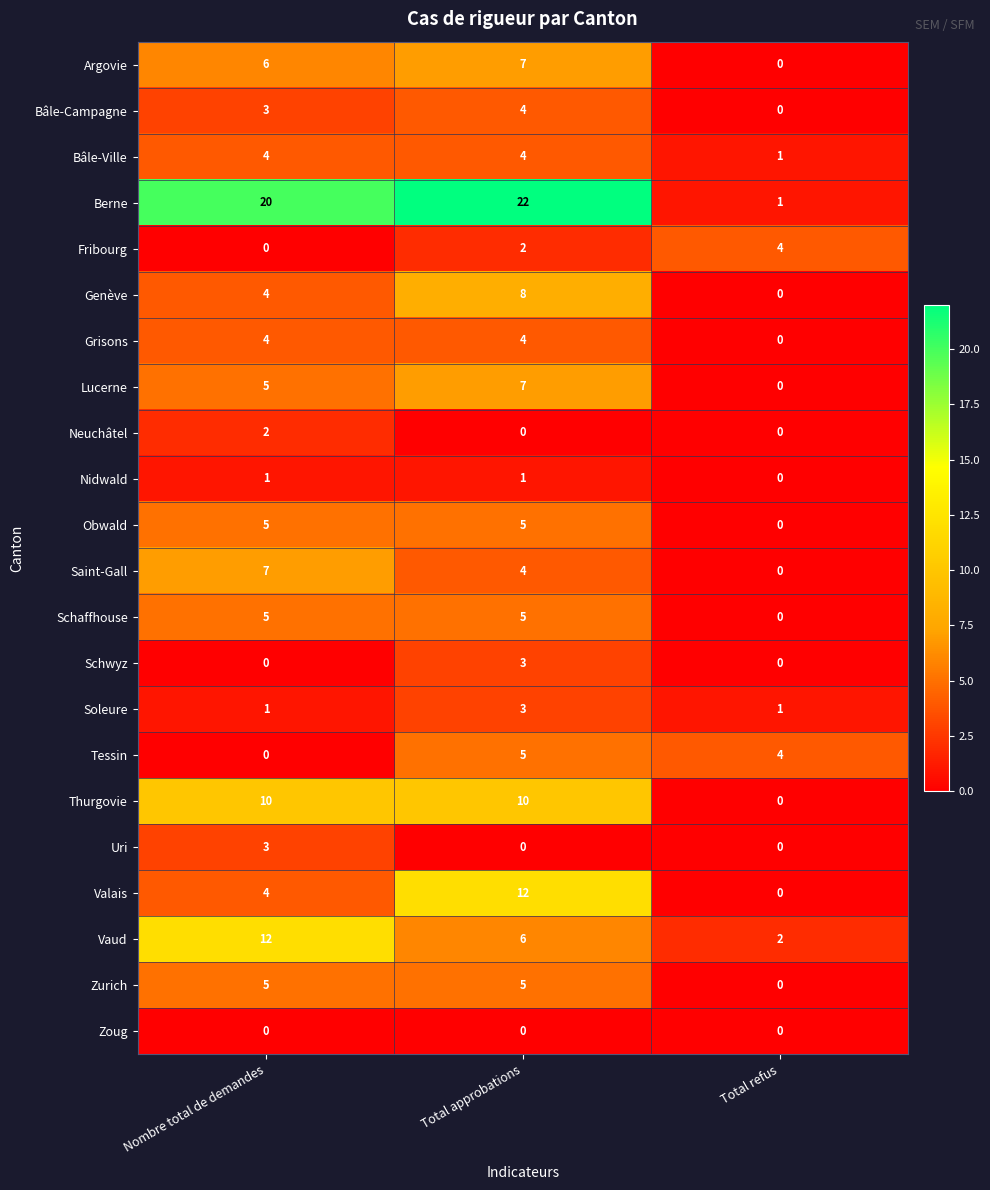

Is it true that Genève equals 4 at Nombre total de demandes?

True